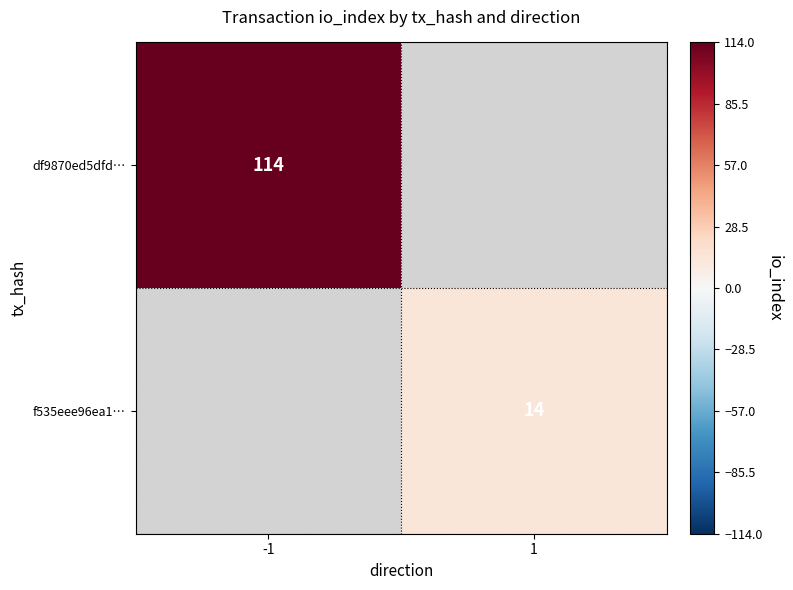

The f535eee96ea1… series shows 3 at 1. True or false?

False